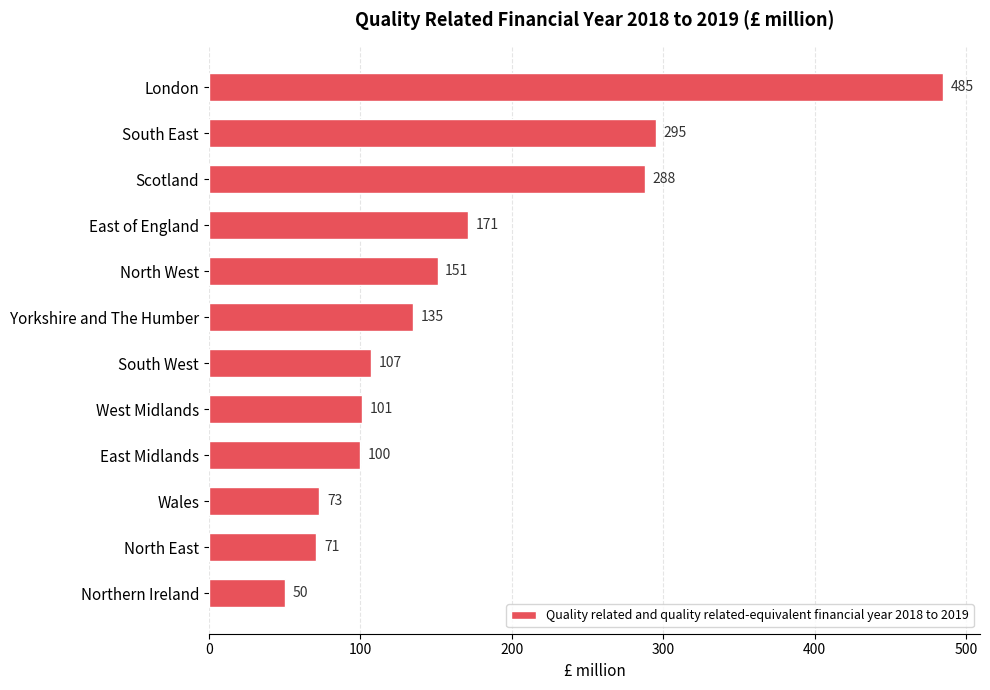

List the labels in order of value, smallest first.

Northern Ireland, North East, Wales, East Midlands, West Midlands, South West, Yorkshire and The Humber, North West, East of England, Scotland, South East, London